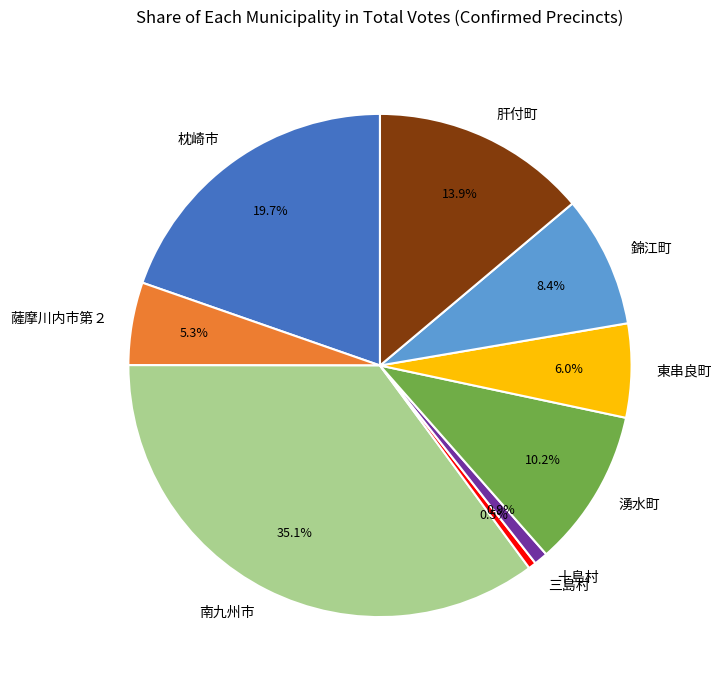

To the nearest percent, what portion does 錦江町 represent?

8%